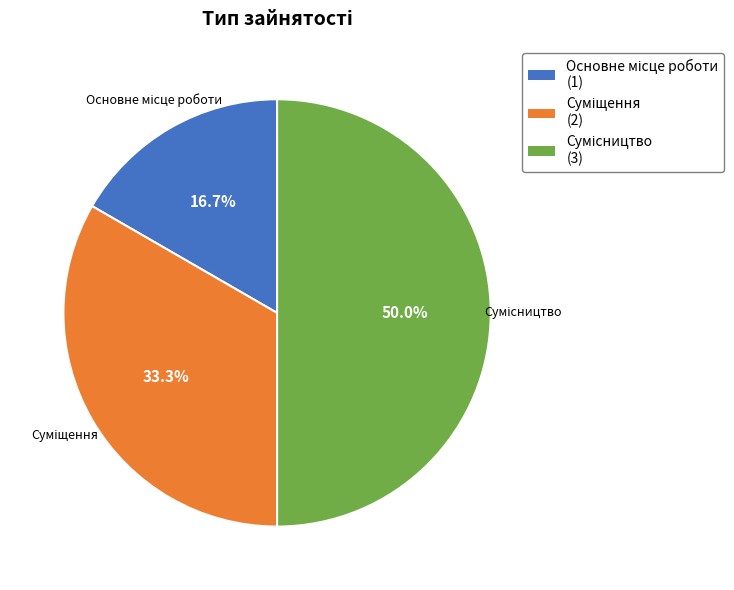

To the nearest percent, what is the difference between the Основне місце роботи and Суміщення slice percentages?

17%